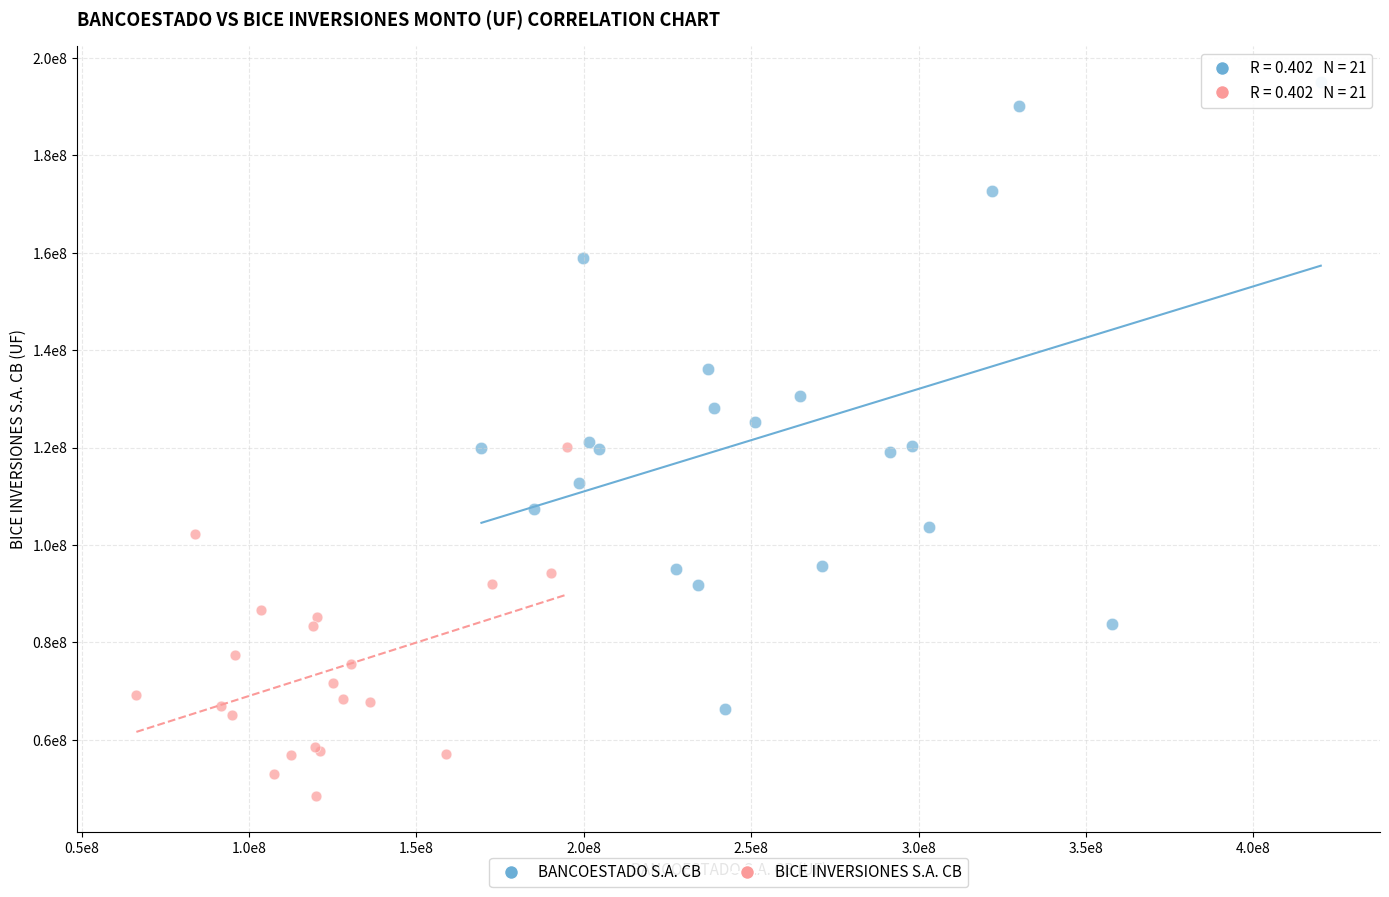

Which series has the largest Y range (max minus min)?

BANCOESTADO S.A. CB